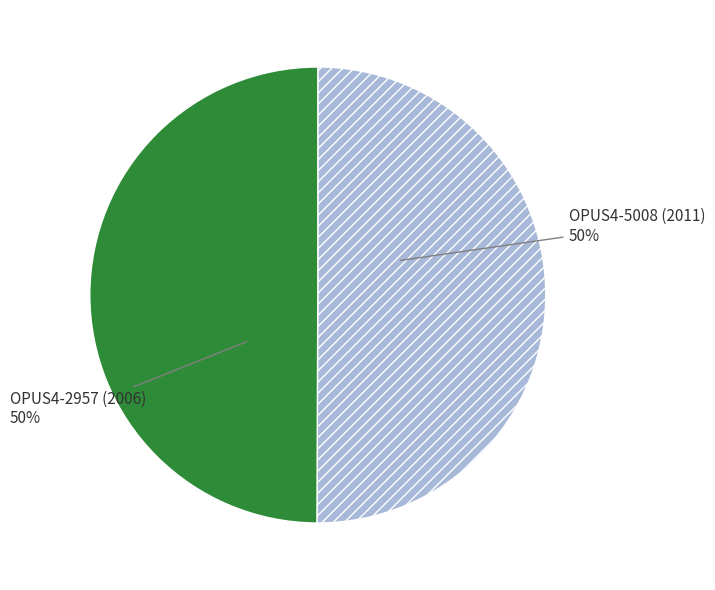

True or false: OPUS4-2957 (2006) accounts for 59% of the total.

False